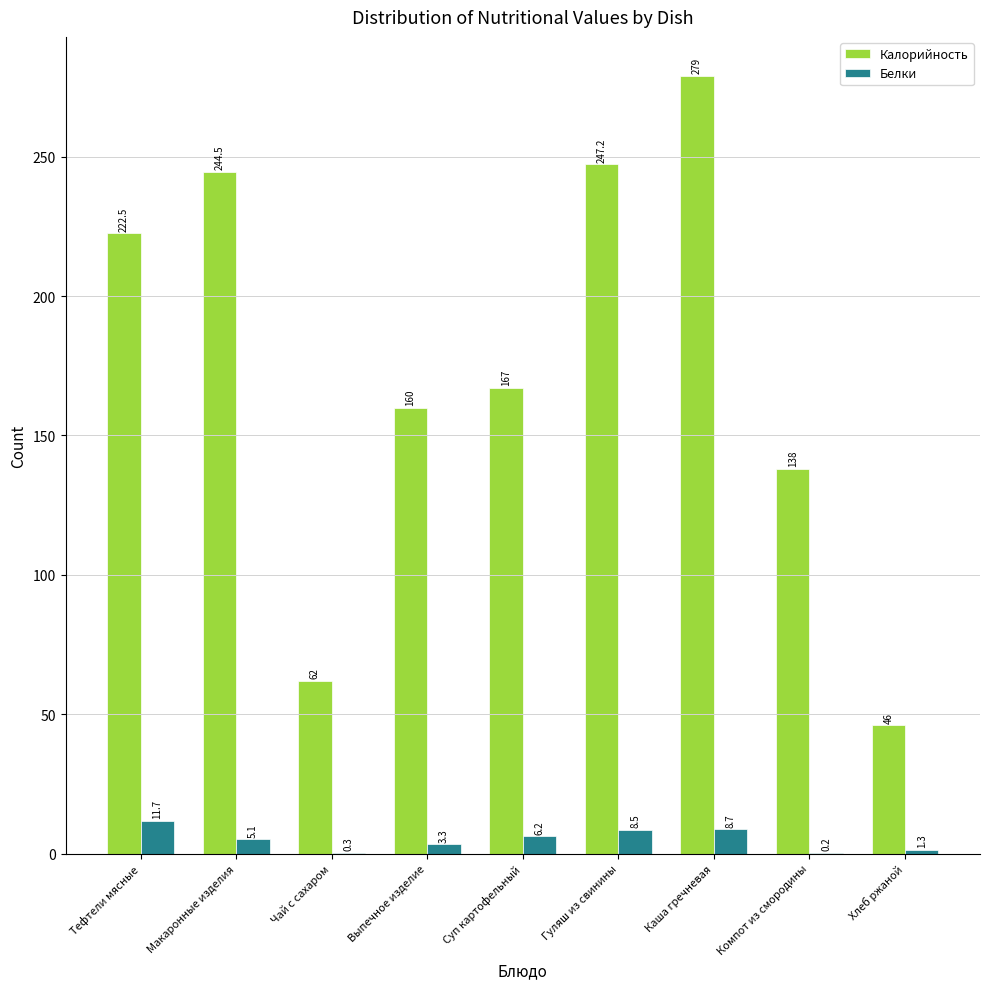

Which label corresponds to the largest value in the chart?

Каша гречневая